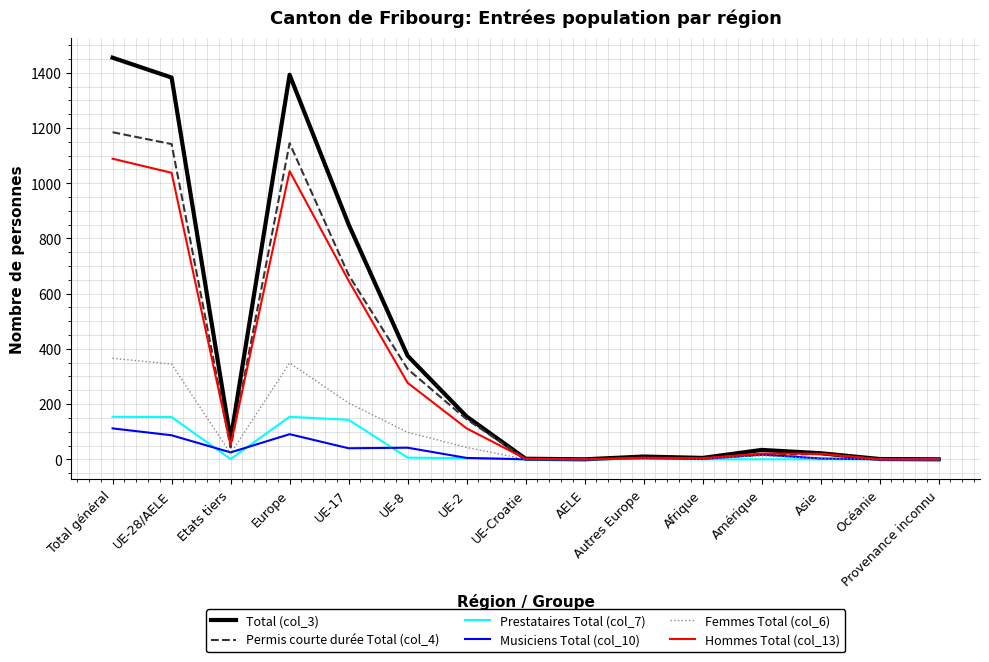

What is the sum of all Femmes Total (col_6) values?

1447